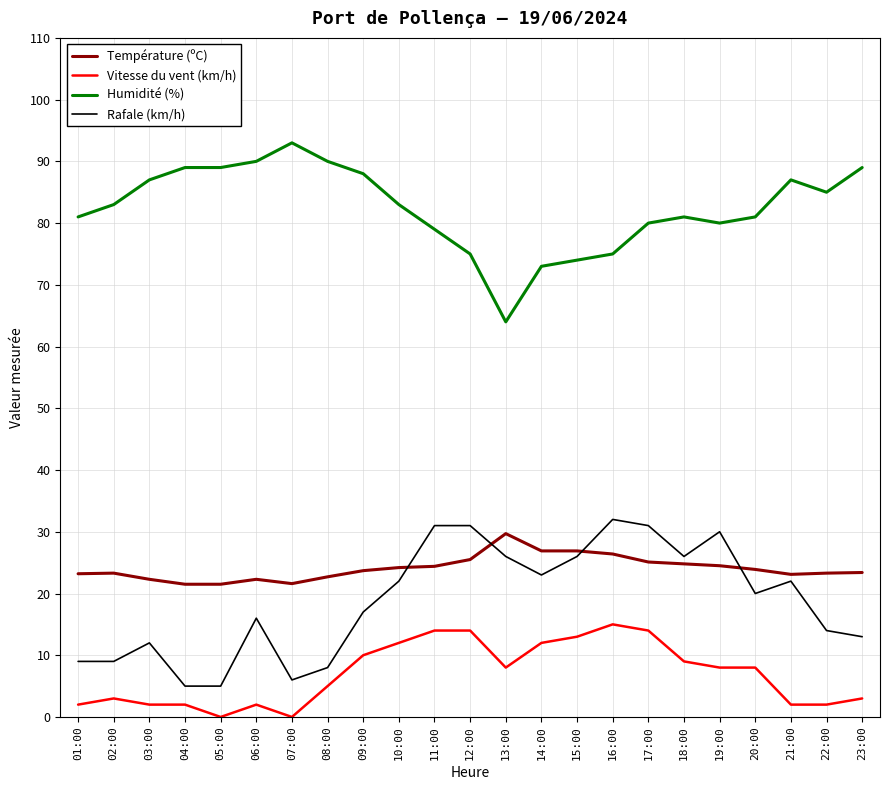

At which category does the chart reach its peak across all series?

07:00